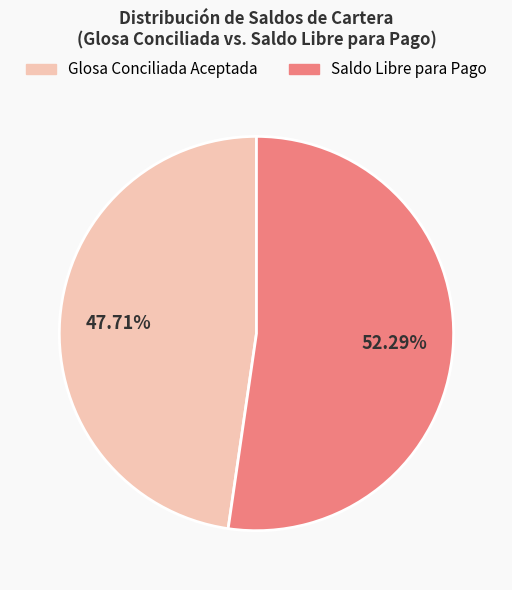

Is there any slice that represents more than half of the pie?

Yes